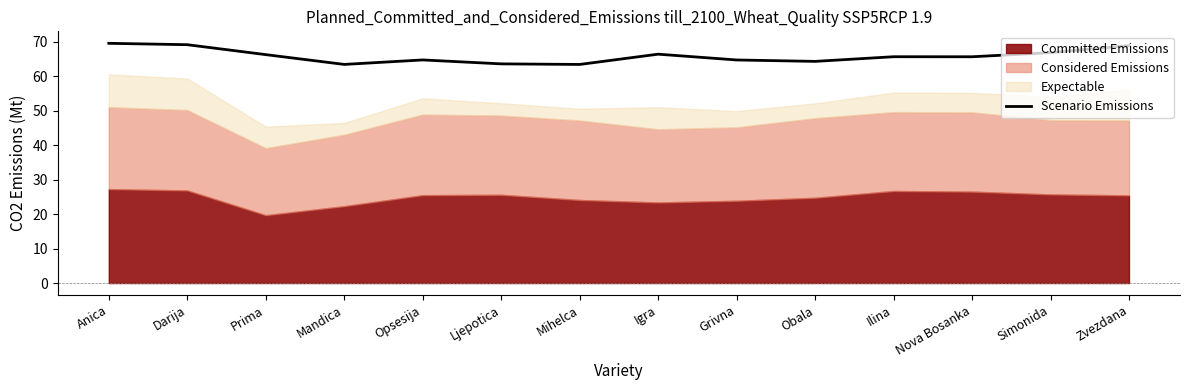

How many data points are above 65?

8